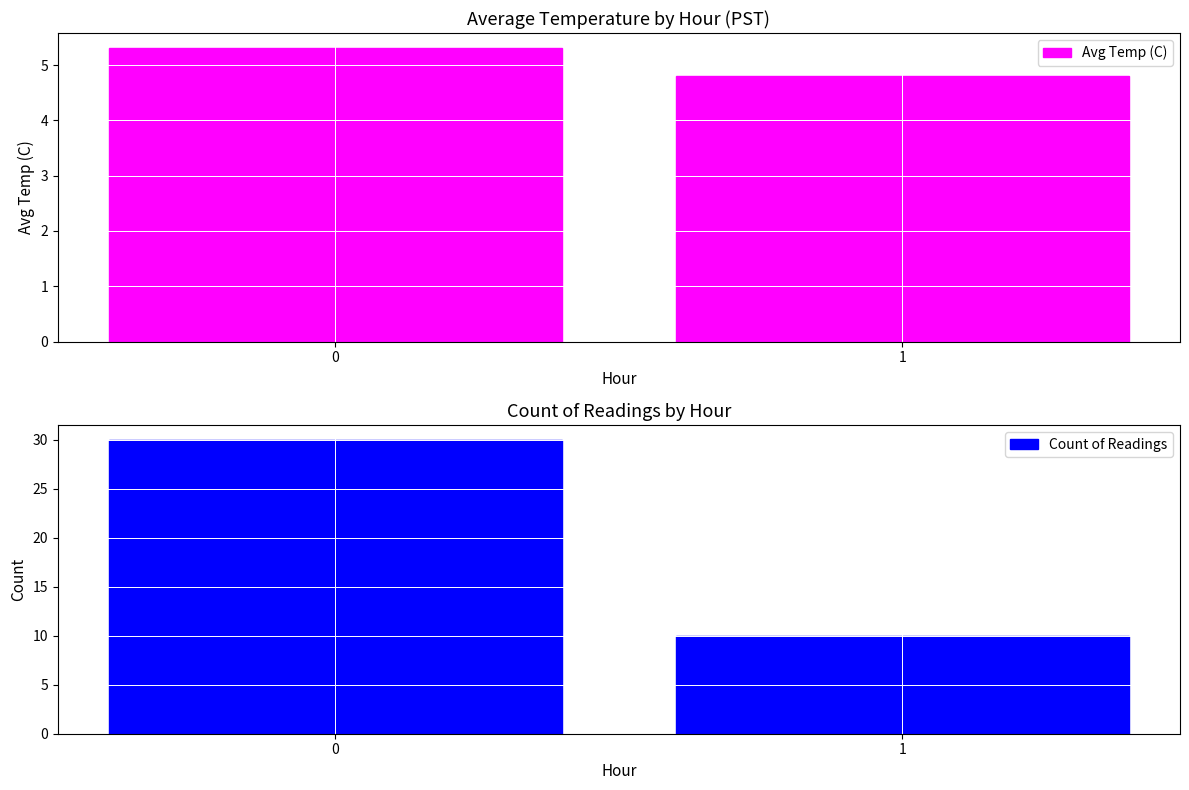

What is the difference between the maximum and minimum values in the Count of Readings series?

20